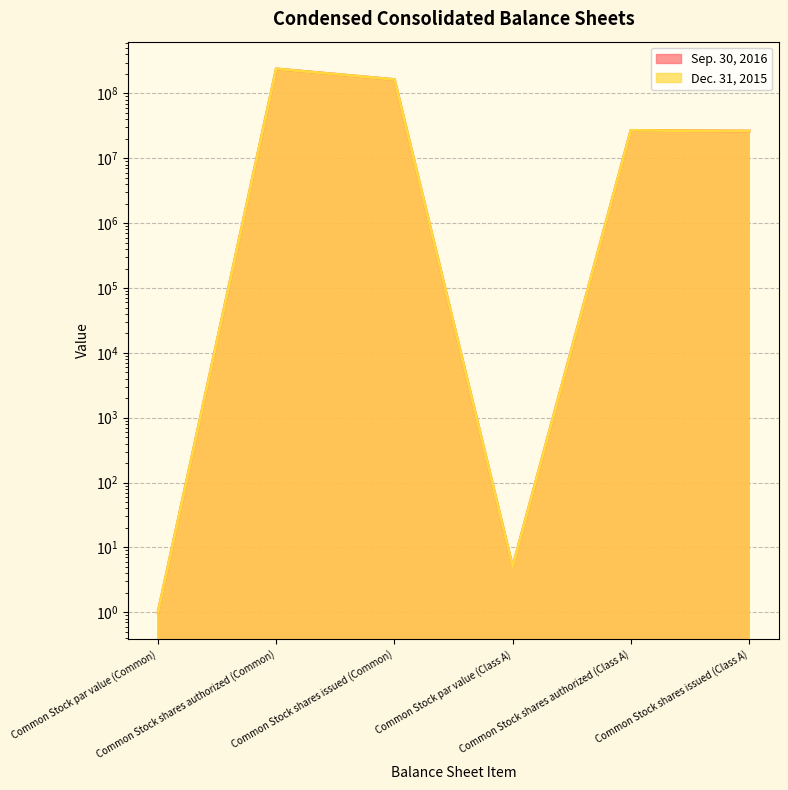

What is the total value across all series at Common Stock shares authorized (Class A)?

54000000